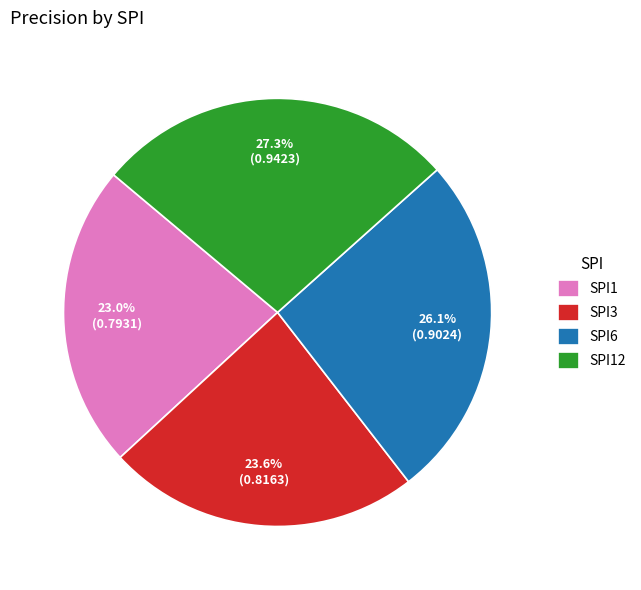

Which category has the biggest portion of the pie?

SPI12